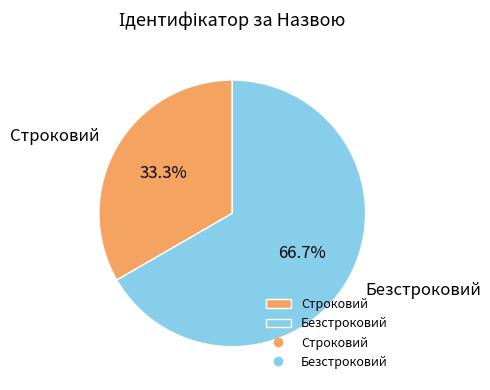

Between Строковий and Безстроковий, which is larger?

Безстроковий